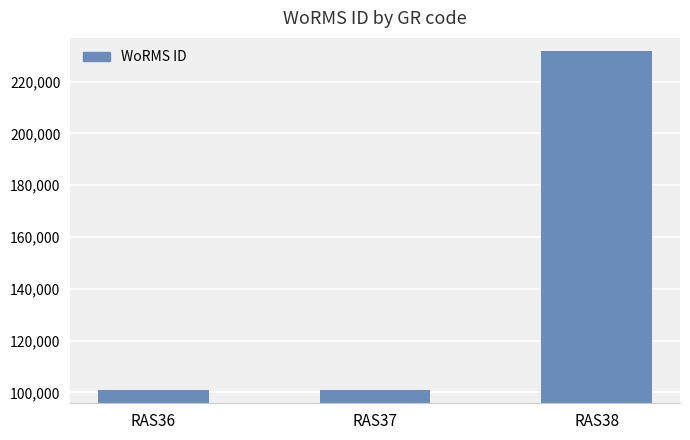

The chart shows a value of 115095 at RAS38. True or false?

False